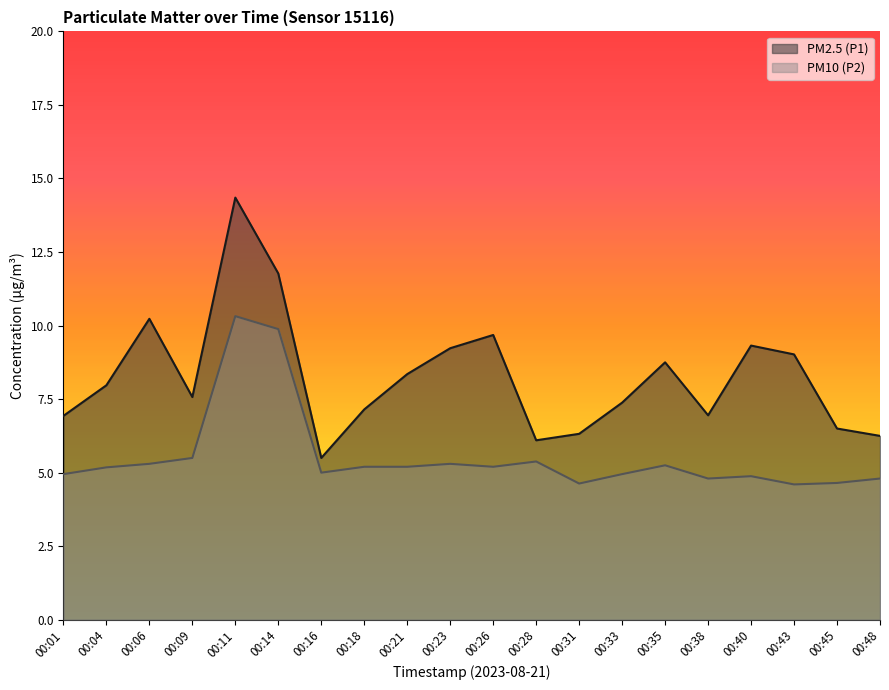

The PM10 (P2) series shows 4.6 at 00:43. True or false?

True